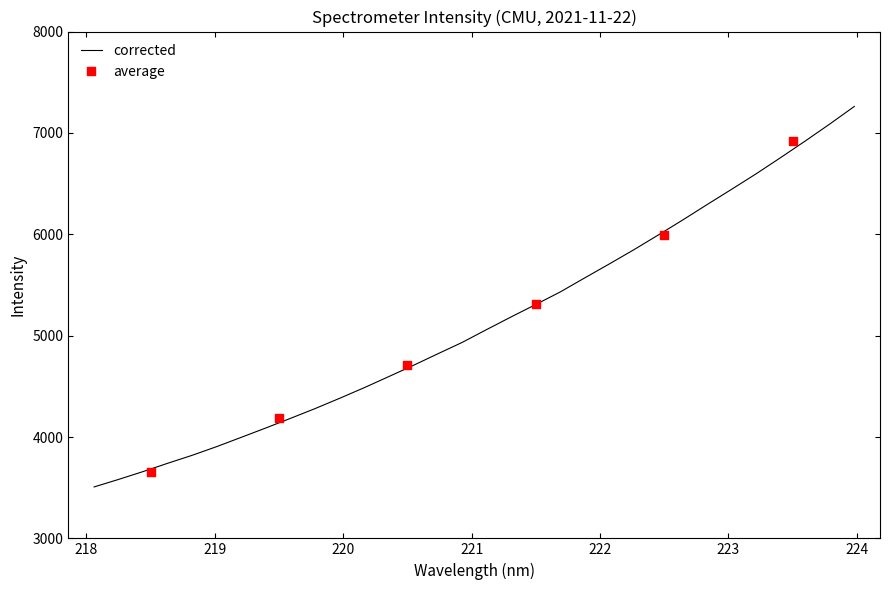

What is the change in value from 219.7801 to 222.6447?

+1861.7